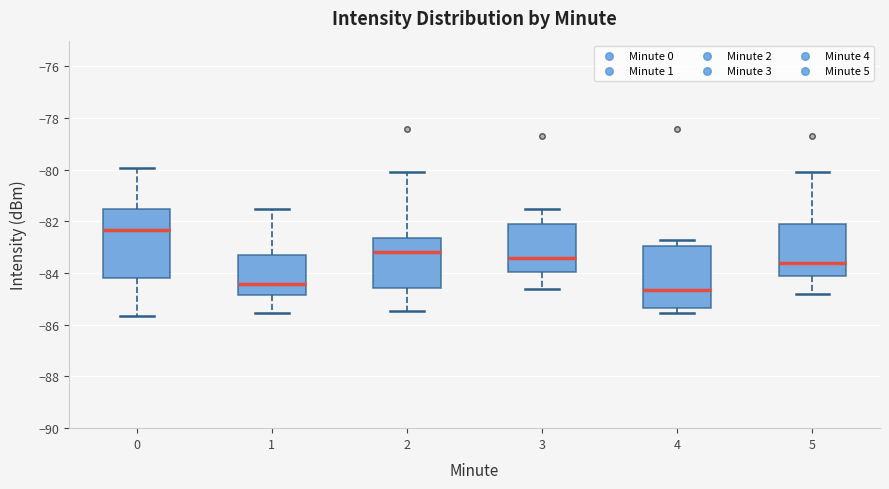

Reading left to right, read every box against the y-axis: the position of its median line, the range the box covers, and the ends of its whiskers. The values are not printed on the chart, so give them approximately, as read against the axis.

0: median -82.4, box -84.2 to -81.6, whiskers -85.6 to -80.0
1: median -84.4, box -84.8 to -83.2, whiskers -85.6 to -81.4
2: median -83.2, box -84.6 to -82.6, whiskers -85.4 to -80.0
3: median -83.4, box -84.0 to -82.2, whiskers -84.6 to -81.4
4: median -84.6, box -85.4 to -83.0, whiskers -85.6 to -82.8
5: median -83.6, box -84.2 to -82.2, whiskers -84.8 to -80.0